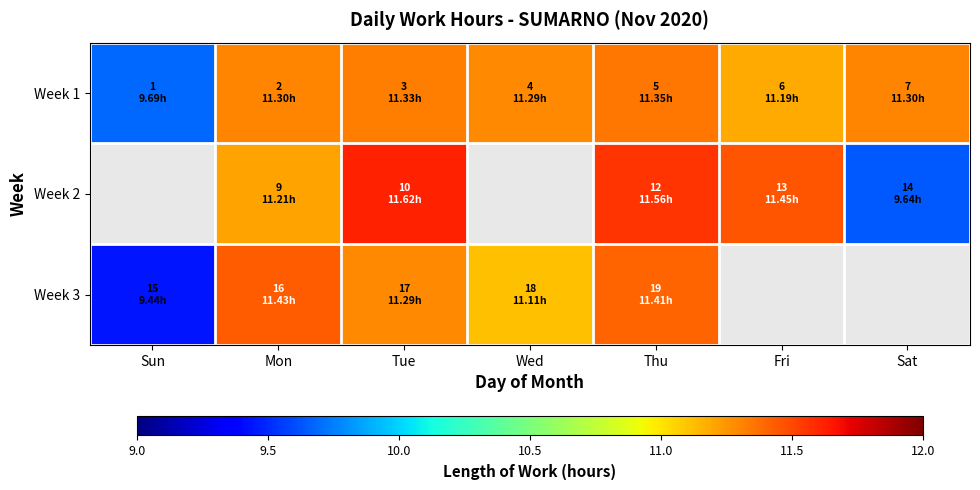

What is the smallest value displayed?

9.4